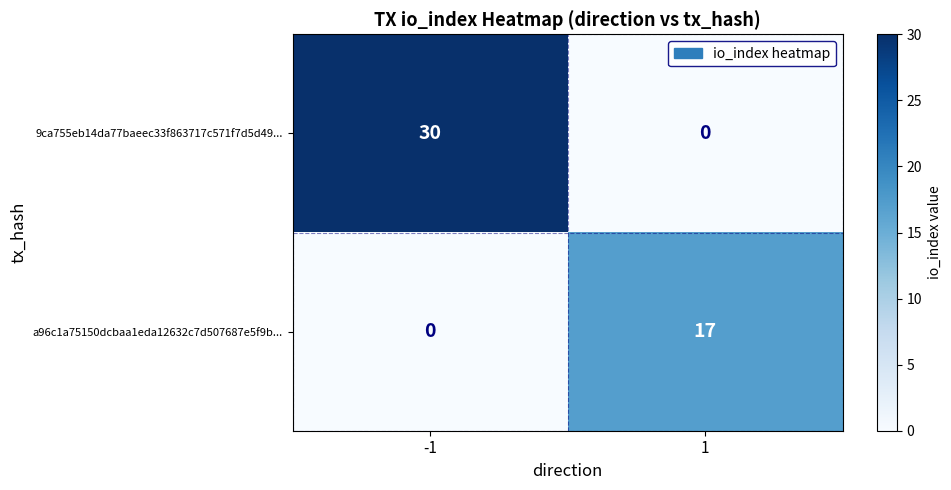

Which series has the widest spread of values?

9ca755eb14da77baeec33f863717c571f7d5d49...